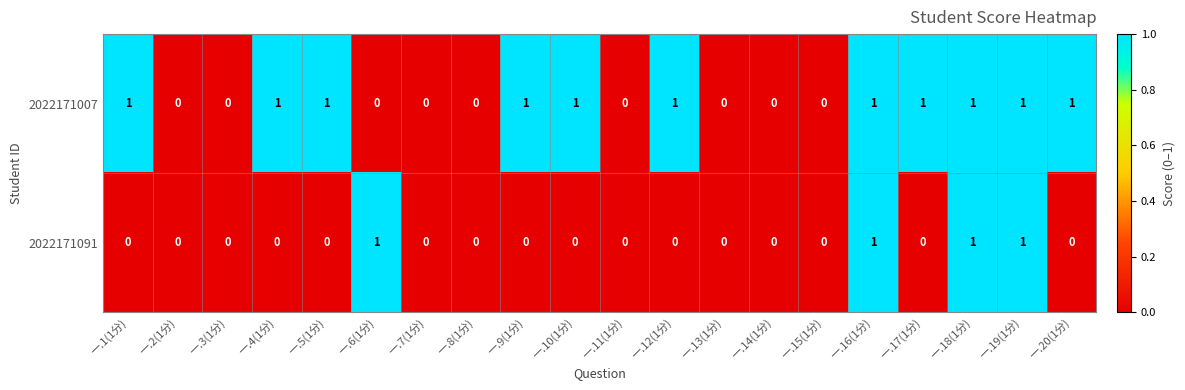

Rank the series at 一.4(1分) from highest to lowest value.

2022171007, 2022171091